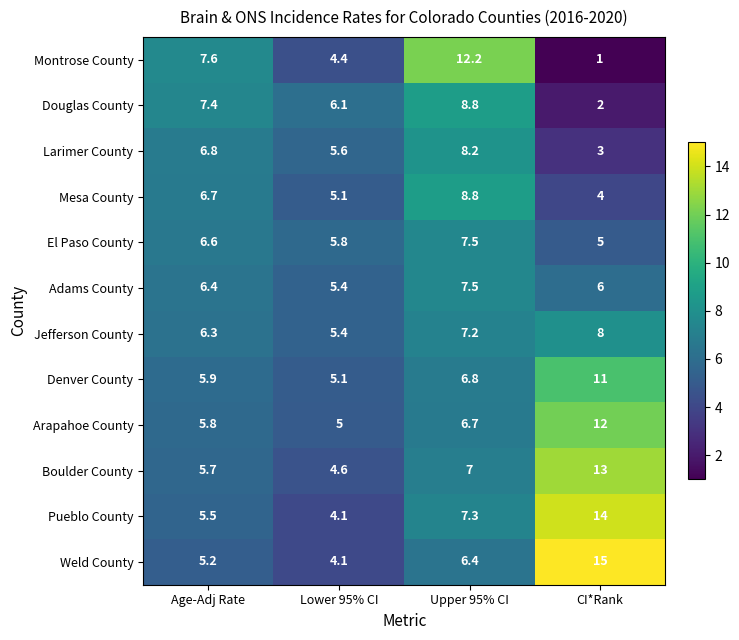

What is the total value across all series at Upper 95% CI?

94.4